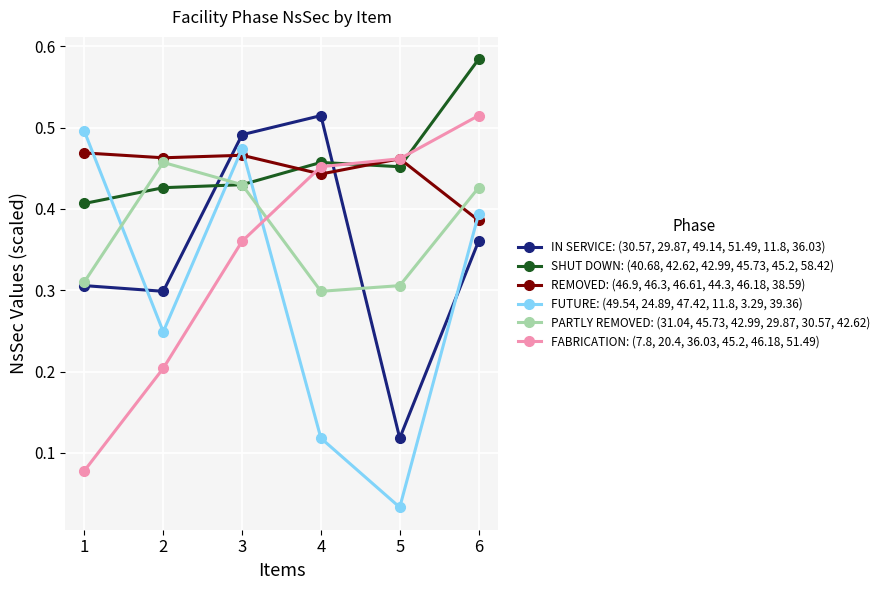

At which category does IN SERVICE: (30.57, 29.87, 49.14, 51.49, 11.8, 36.03) reach its first local peak?

4